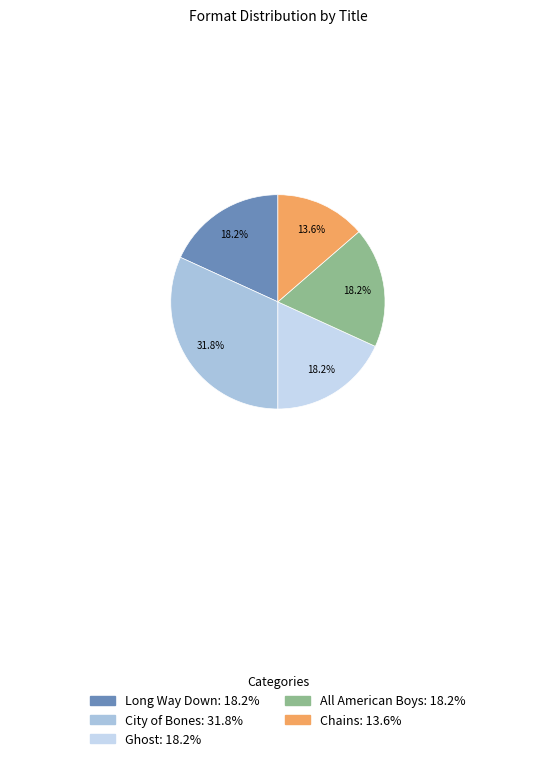

To the nearest percent, what is the difference between the largest and smallest slice percentages?

18%